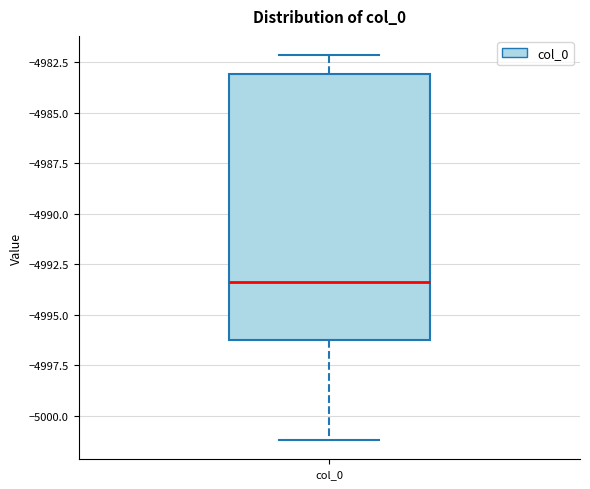

Where does the median line of the box for col_0 sit on the y-axis? The values are not printed on the chart, so give them approximately, as read against the axis.

-4993.5